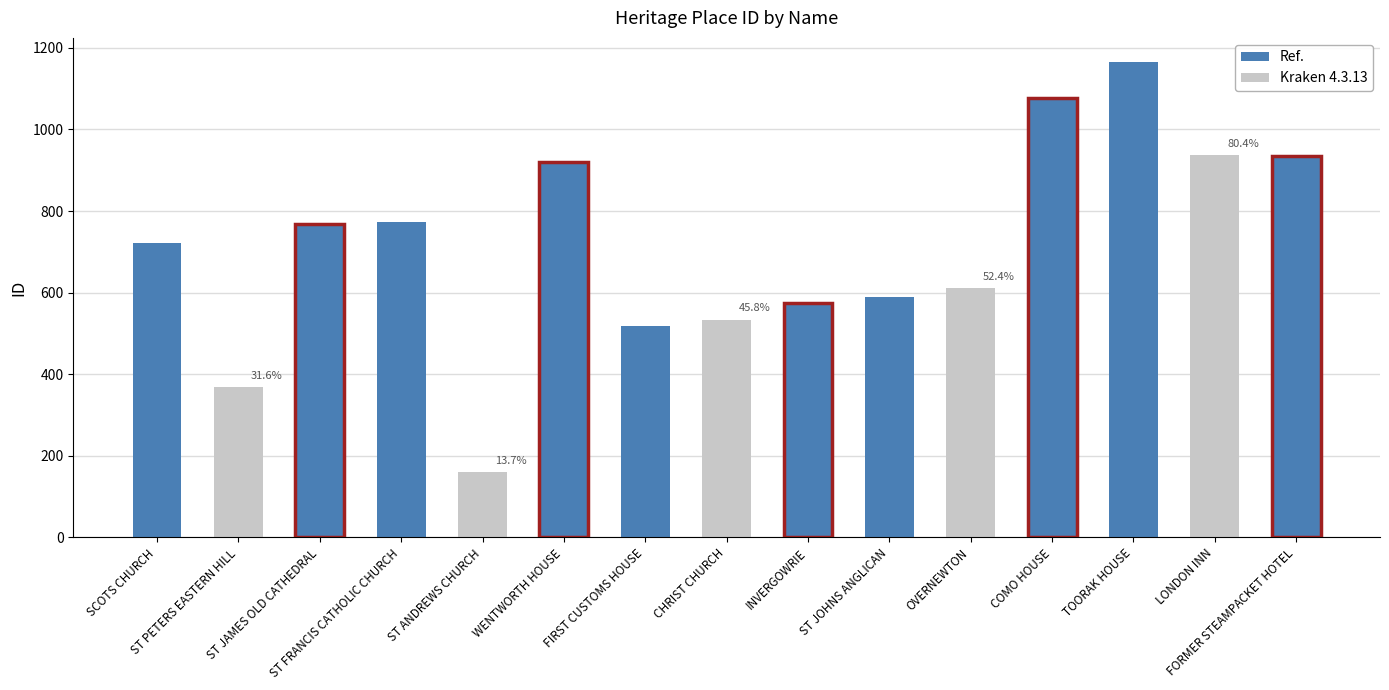

What is the change in value from SCOTS CHURCH to INVERGOWRIE?

-148